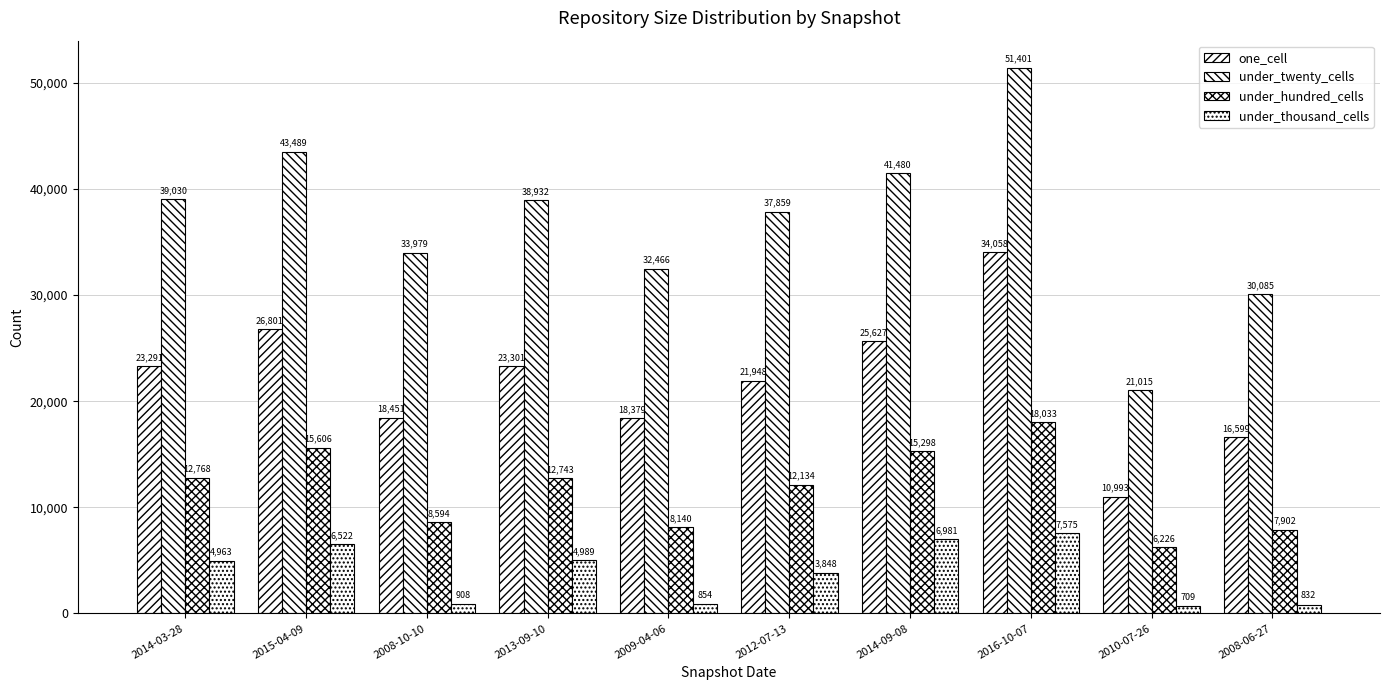

True or false: under_twenty_cells has a value of 39030 at 2014-03-28.

True